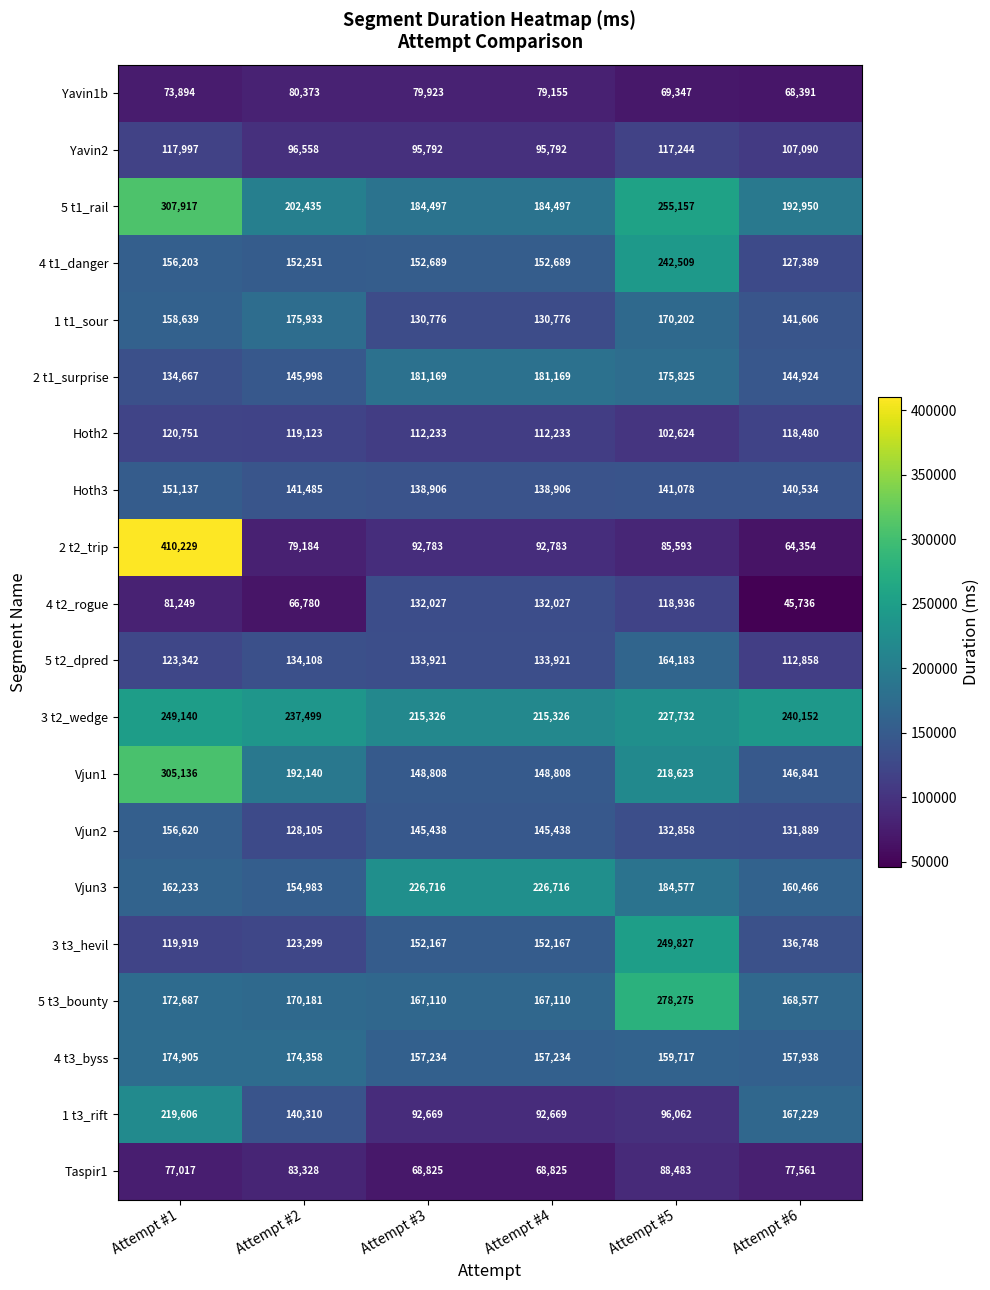

The 3 t2_wedge series shows 249140 at Attempt #1. True or false?

True